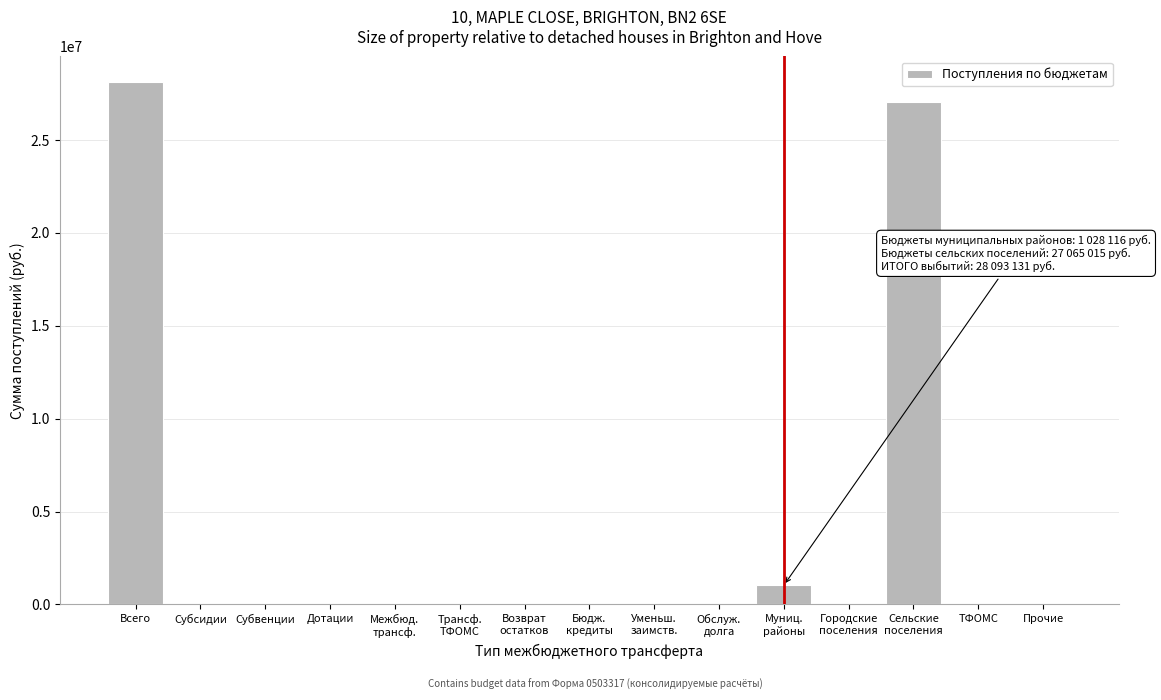

The chart shows a value of 12585245 at Прочие. True or false?

False